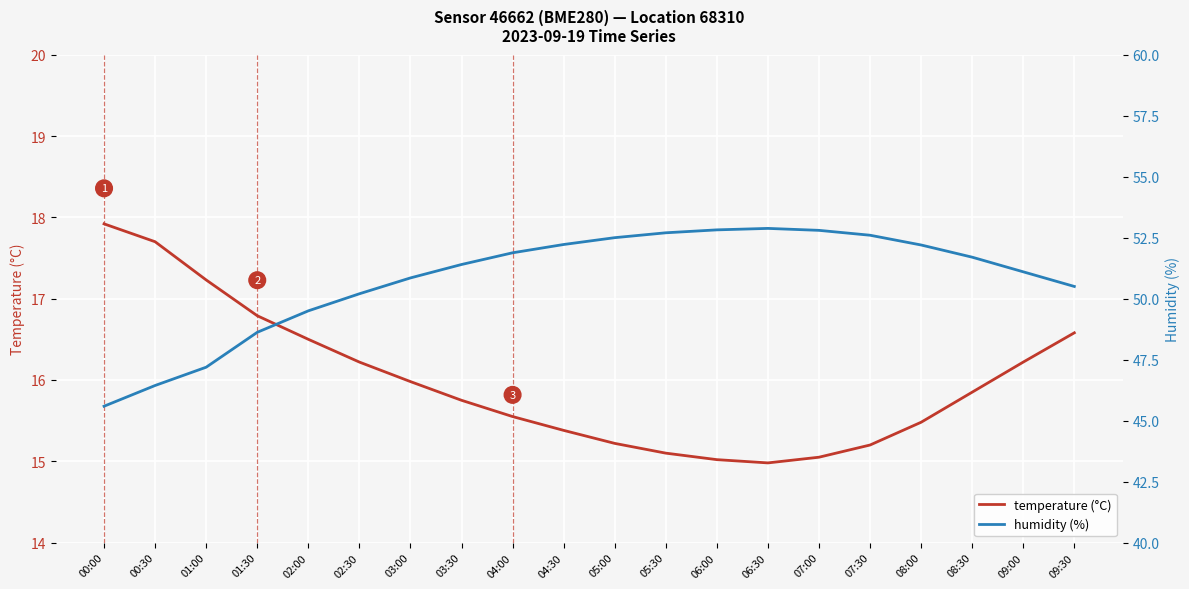

What is the value of the humidity (%) point at the 5th from the left?

49.5